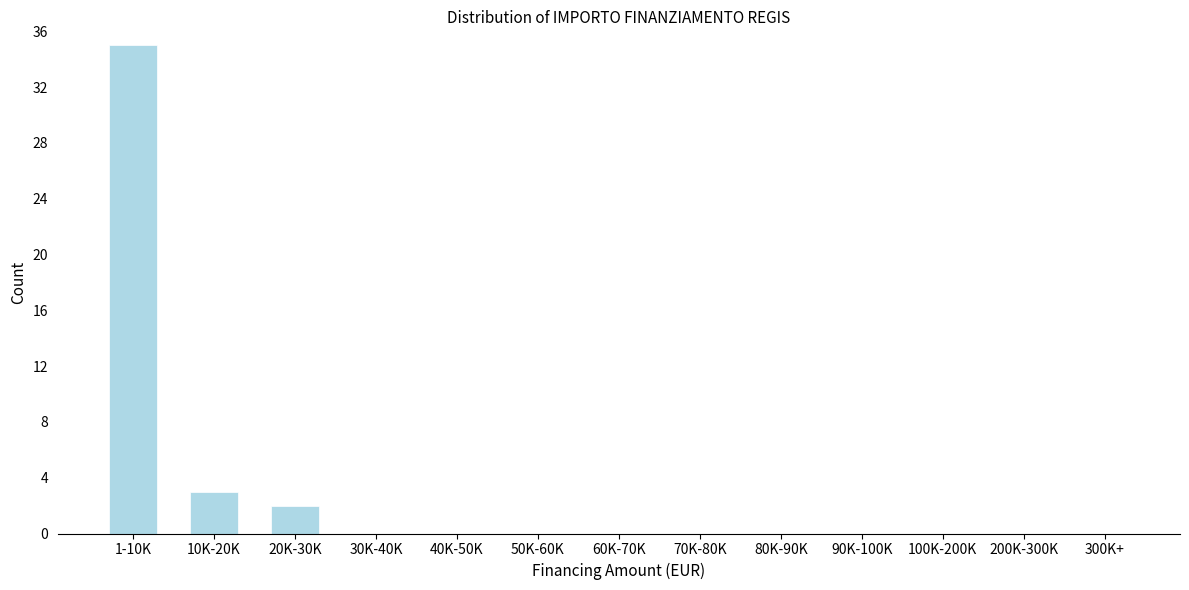

Reading right to left, what are all the values shown in this chart?

300K+=0	200K-300K=0	100K-200K=0	90K-100K=0	80K-90K=0	70K-80K=0	60K-70K=0	50K-60K=0	40K-50K=0	30K-40K=0	20K-30K=2	10K-20K=3	1-10K=35